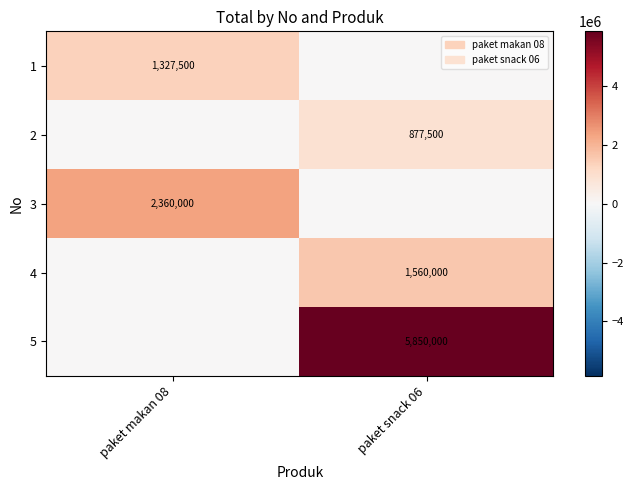

The value of 5 at paket snack 06 is 9121054. True or false?

False